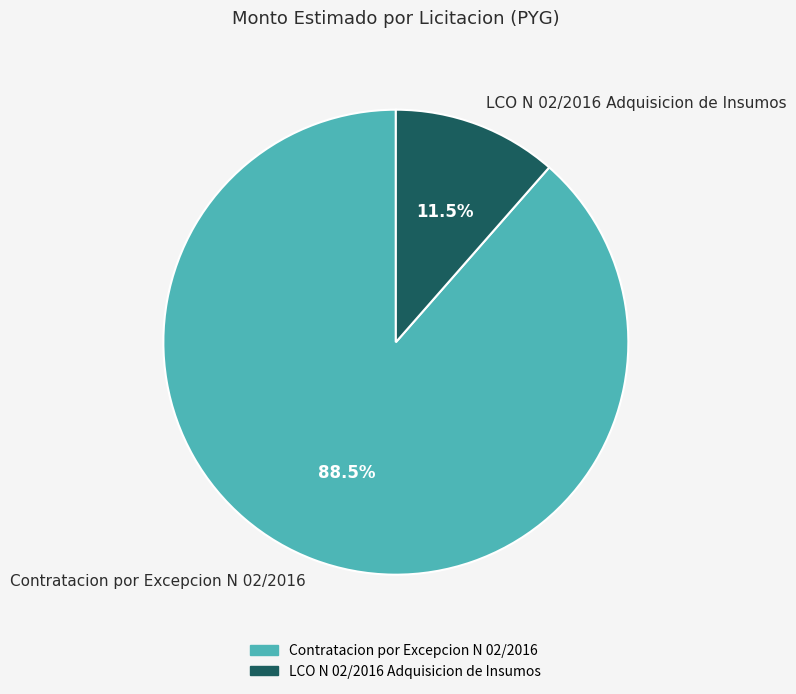

What is the smallest slice in the pie chart?

LCO N 02/2016 Adquisicion de Insumos